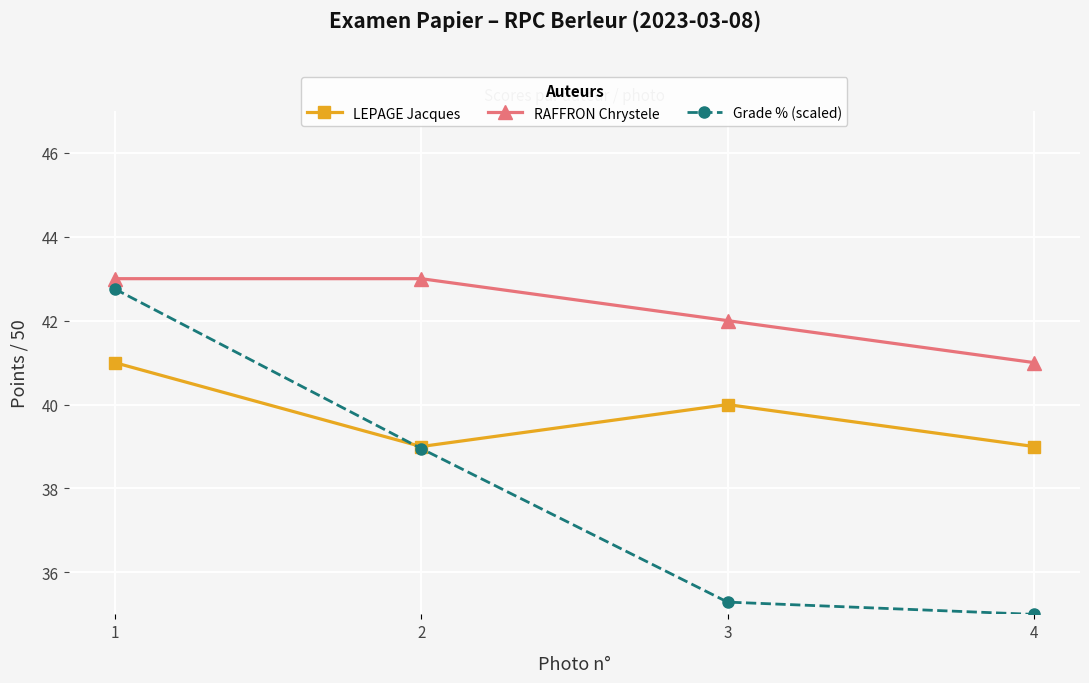

True or false: LEPAGE Jacques has a value of 8.9 at 2.

False